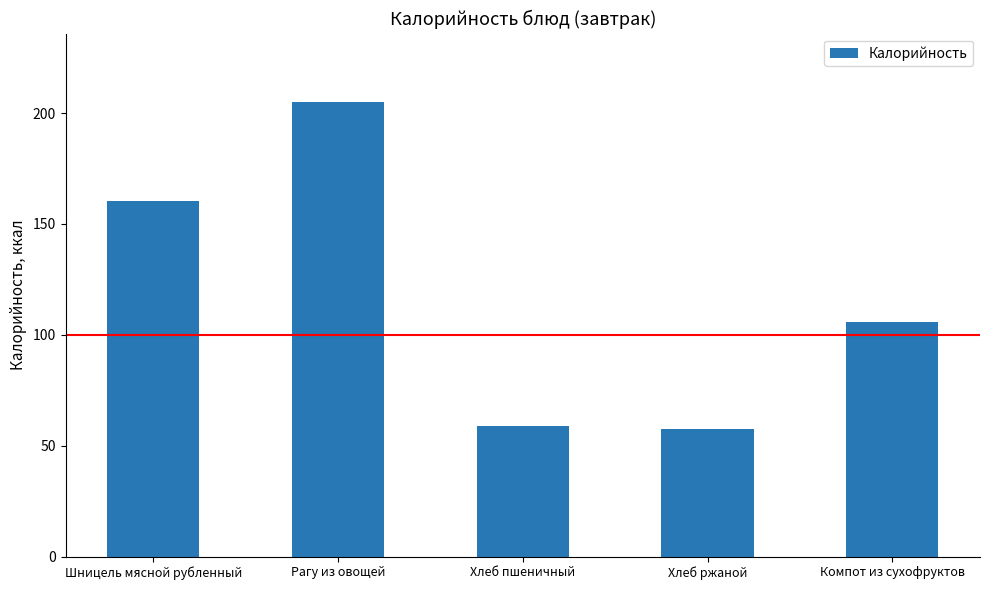

Reading right to left, list all the values displayed in this chart.

Компот из сухофруктов=106.0	Хлеб ржаной=57.5	Хлеб пшеничный=58.8	Рагу из овощей=205.1	Шницель мясной рубленный=160.2